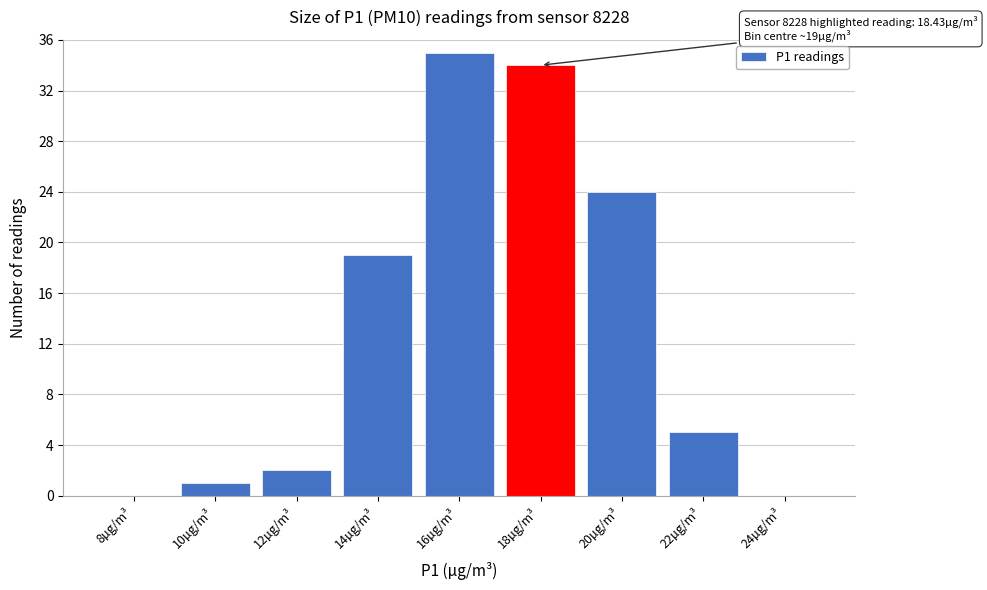

Reading right to left, transcribe all the data shown in this chart.

24µg/m³=0	22µg/m³=5	20µg/m³=24	18µg/m³=34	16µg/m³=35	14µg/m³=19	12µg/m³=2	10µg/m³=1	8µg/m³=0